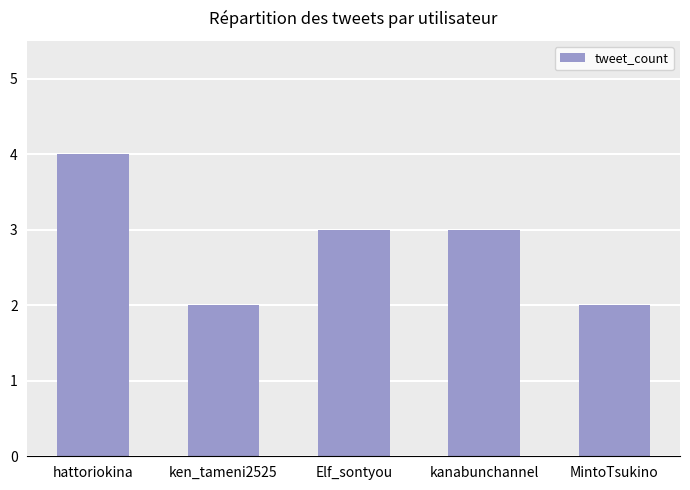

The chart shows a value of 4 at kanabunchannel. True or false?

False